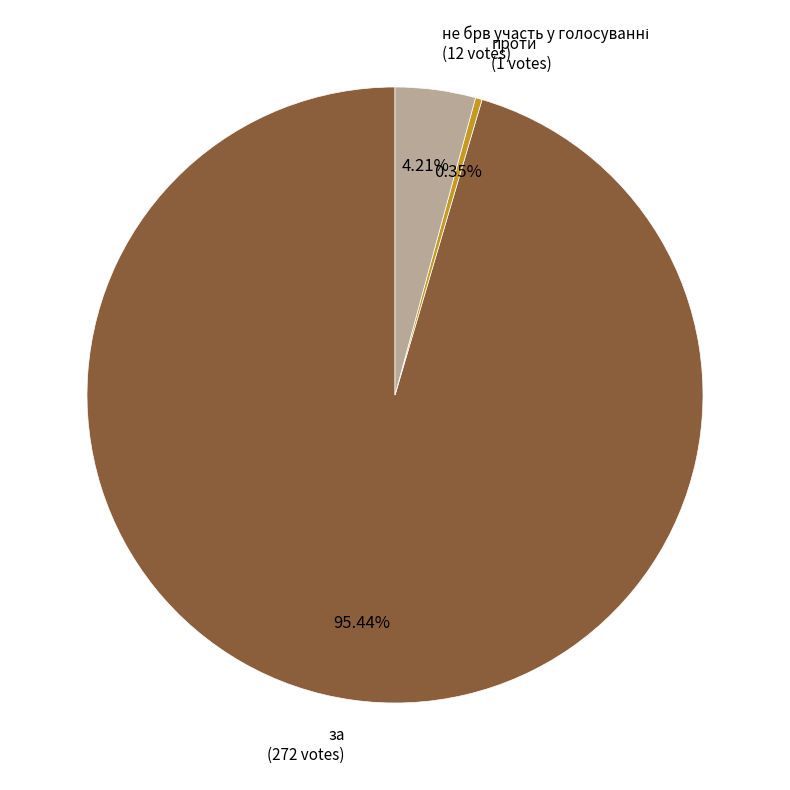

Does за (272 votes) account for over 50% of the chart?

Yes